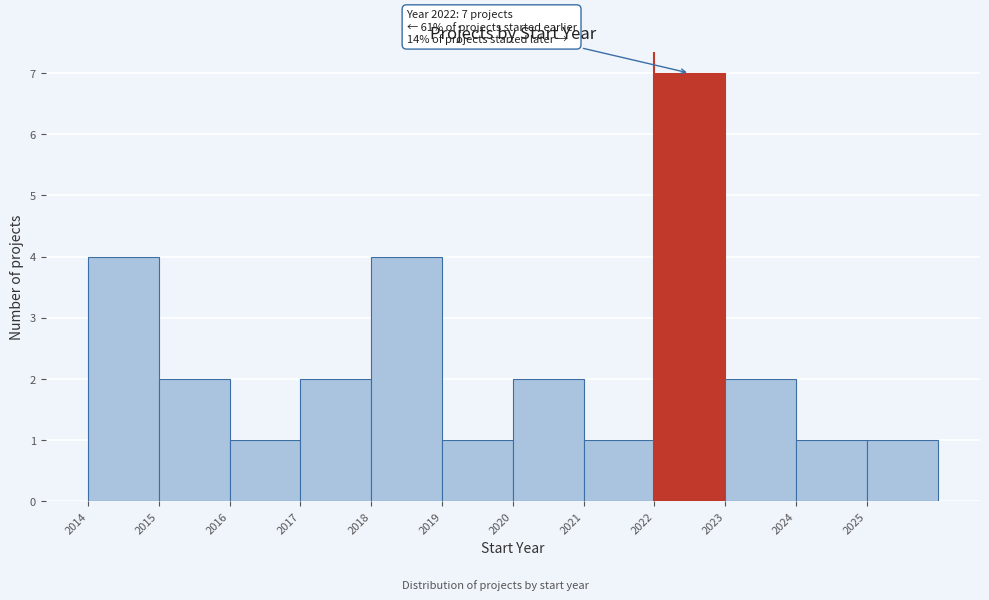

Over which range of the x-axis is the bar tallest?

2022 to 2023